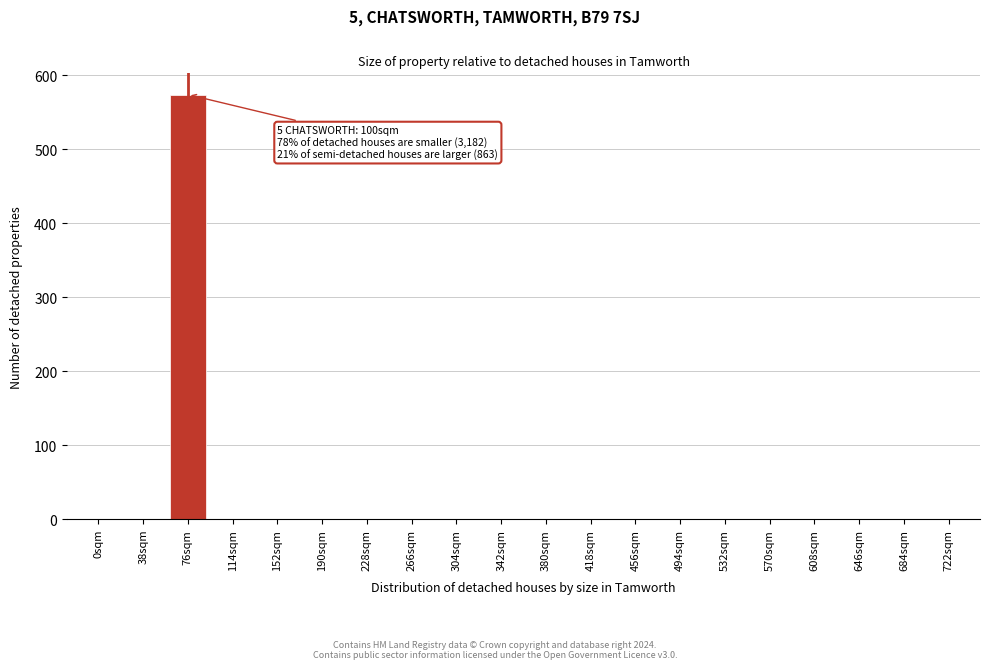

Reading right to left, what are all the values shown in this chart?

722sqm=0	684sqm=0	646sqm=0	608sqm=0	570sqm=0	532sqm=0	494sqm=0	456sqm=0	418sqm=0	380sqm=0	342sqm=0	304sqm=0	266sqm=0	228sqm=0	190sqm=0	152sqm=0	114sqm=0	76sqm=574	38sqm=0	0sqm=0